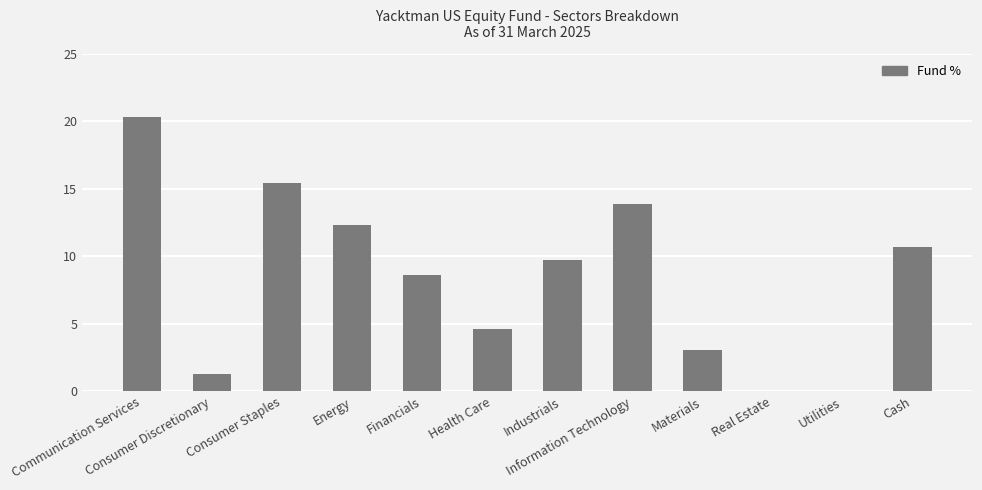

The value at Cash is 10.7. True or false?

True